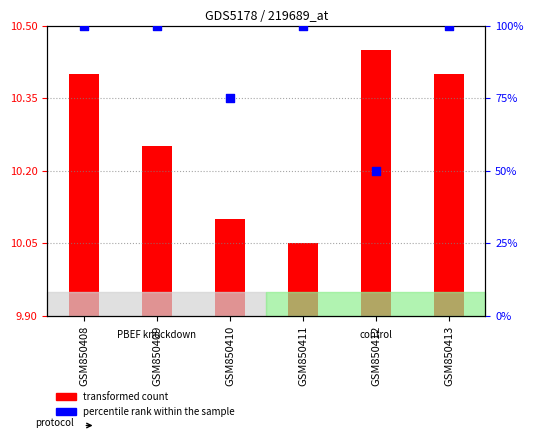

Between GSM850408 and GSM850411, which is larger?

GSM850408